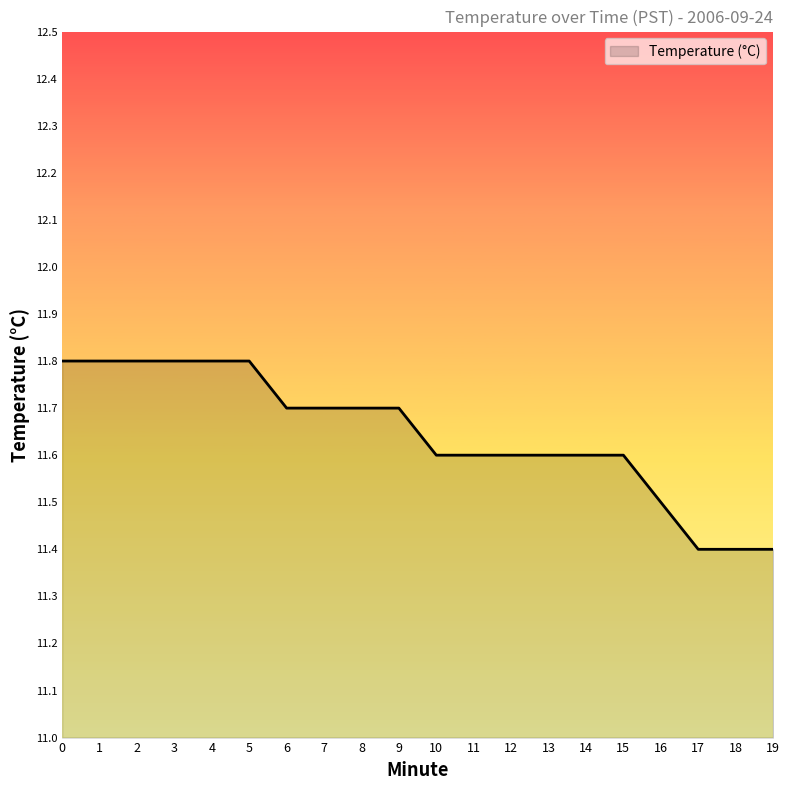

What is the maximum value shown in the chart?

11.8